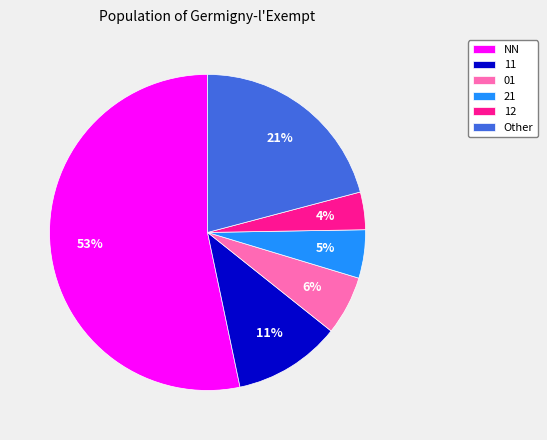

Which category has the biggest portion of the pie?

NN